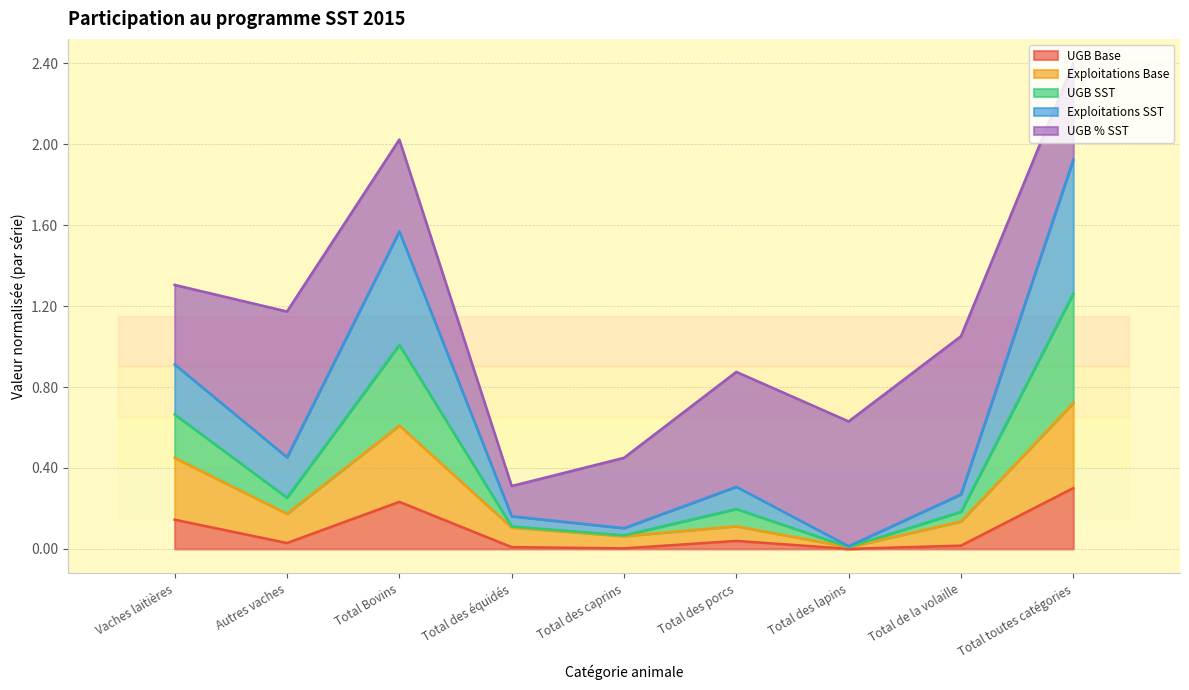

Which category has the highest value in the UGB SST series?

Total toutes catégories